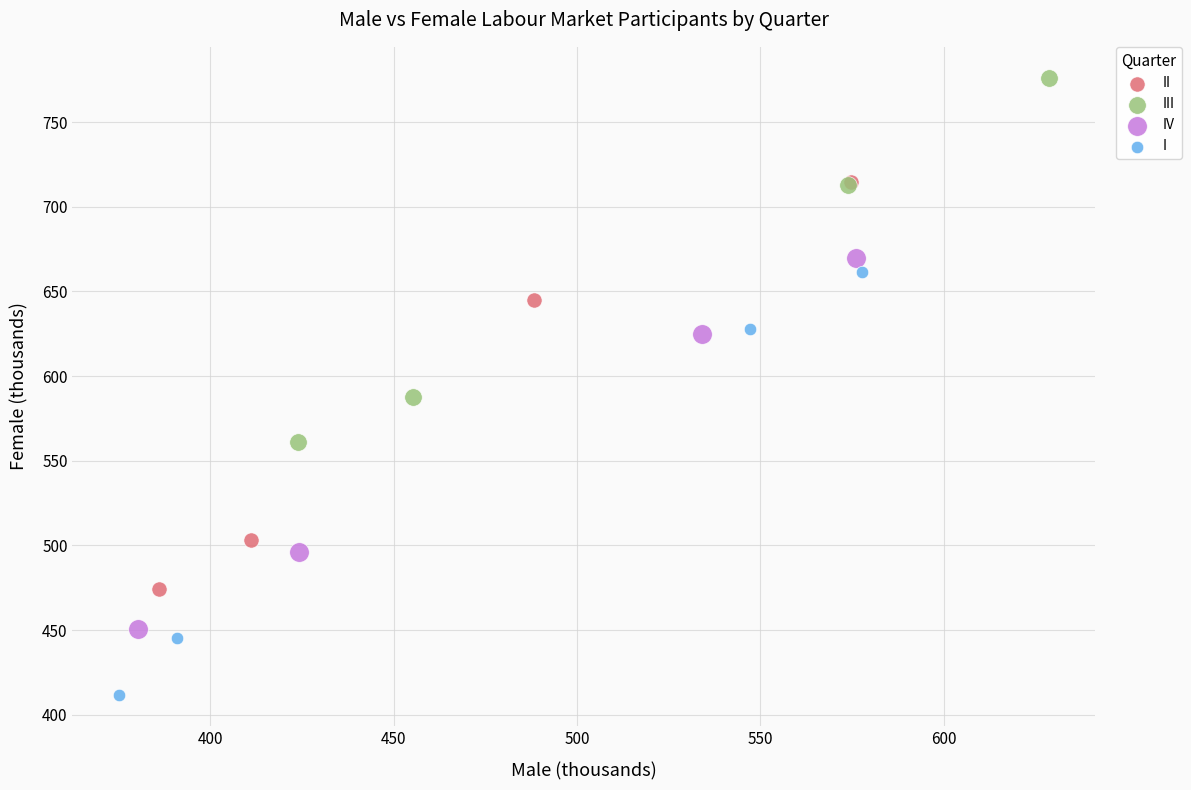

Which series contains the lowest Y value?

I